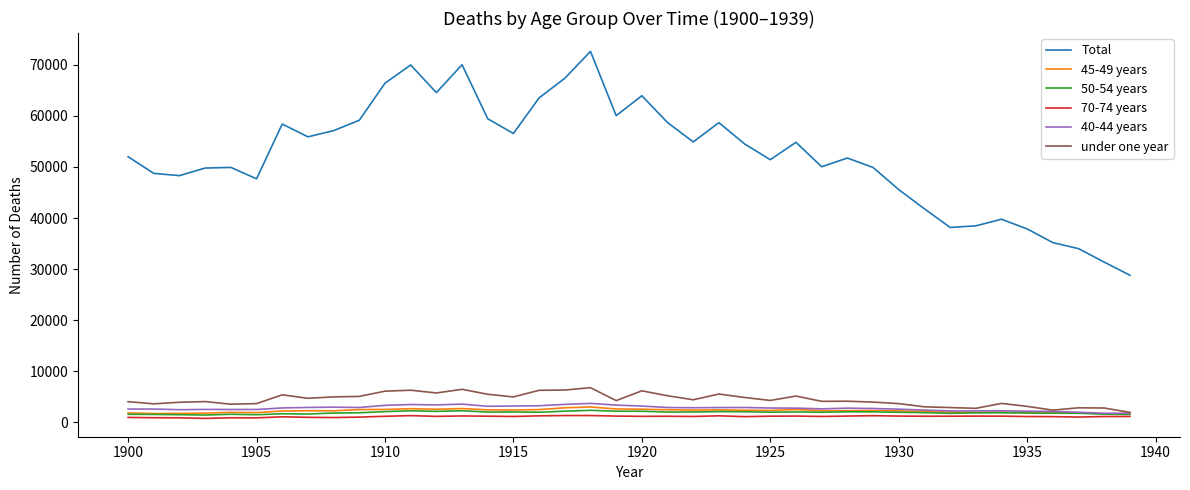

What is the smallest value displayed?

780